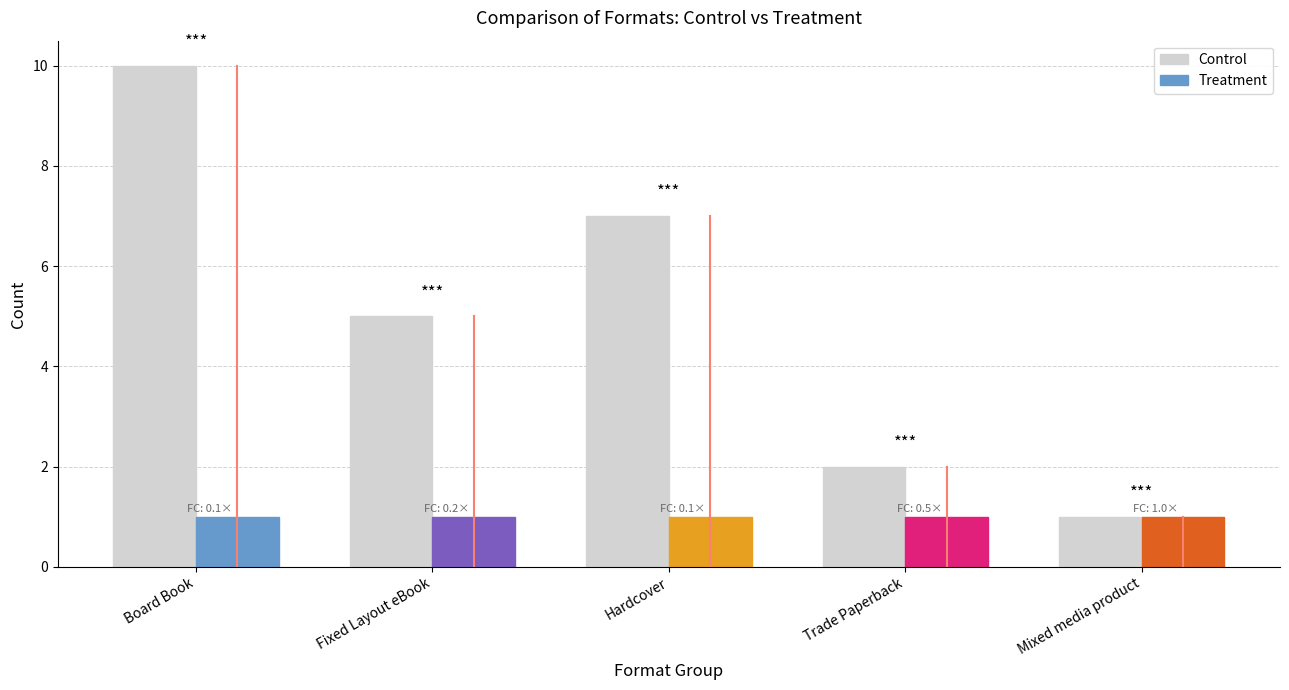

Between Trade Paperback and Fixed Layout eBook, which is larger?

Fixed Layout eBook